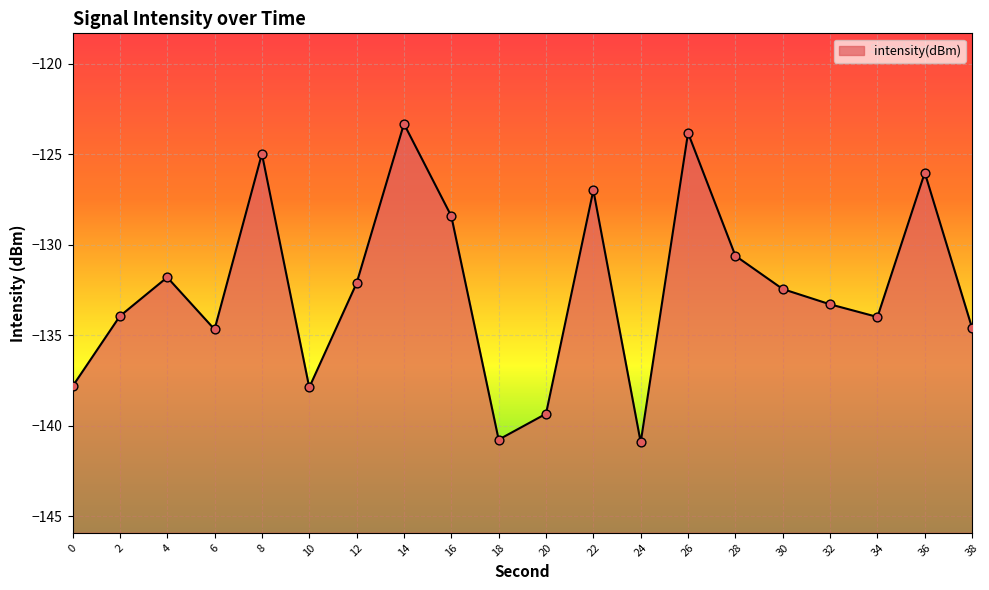

What is the change in value from 0 to 34?

+3.8